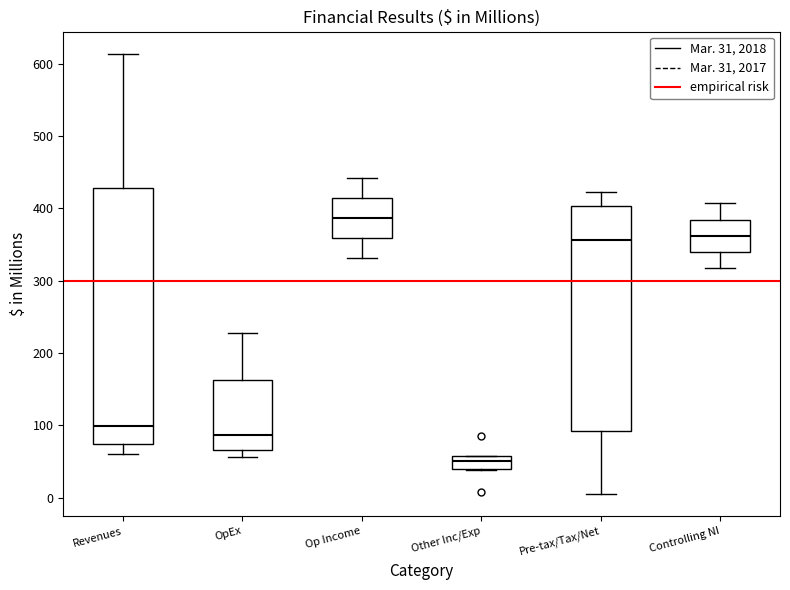

Where is the upper edge of the box for OpEx on the y-axis? The values are not printed on the chart, so give them approximately, as read against the axis.

160